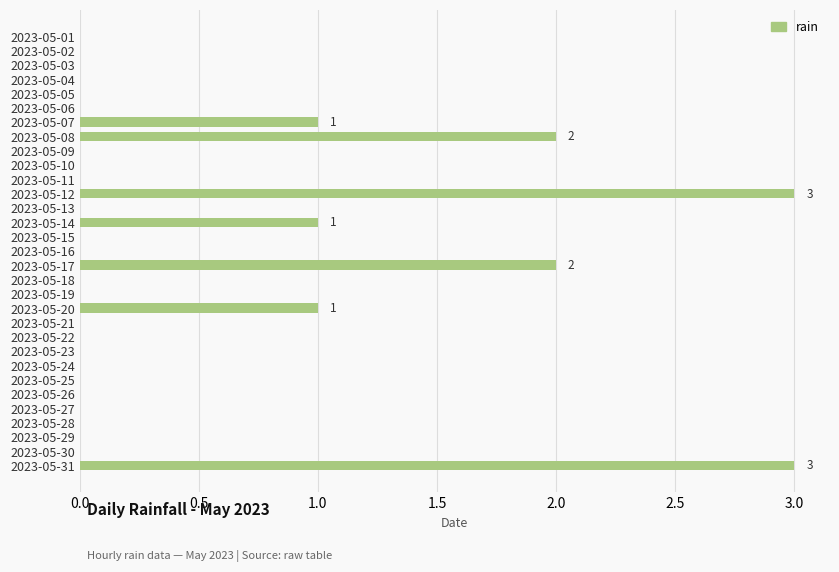

Which has a higher value, 2023-05-06 or 2023-05-14?

2023-05-14